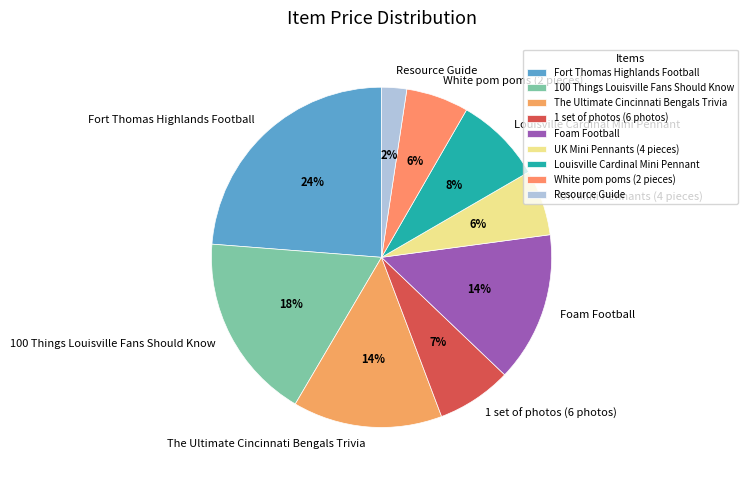

What percentage is the Resource Guide slice, to the nearest percent?

2%